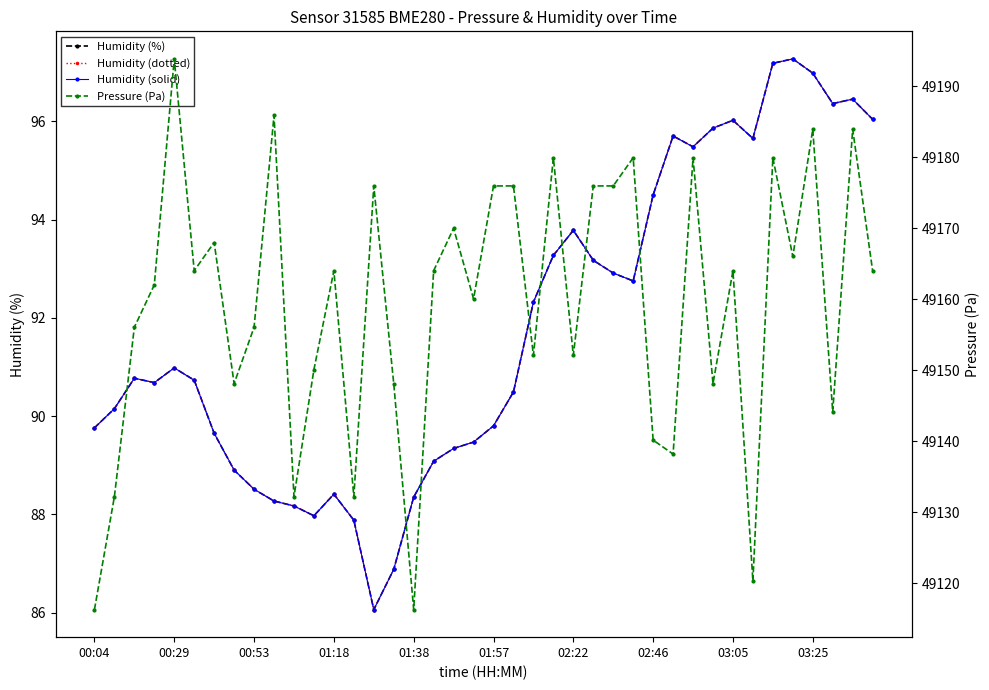

What is the total value across all series at 02:22?

49436.9